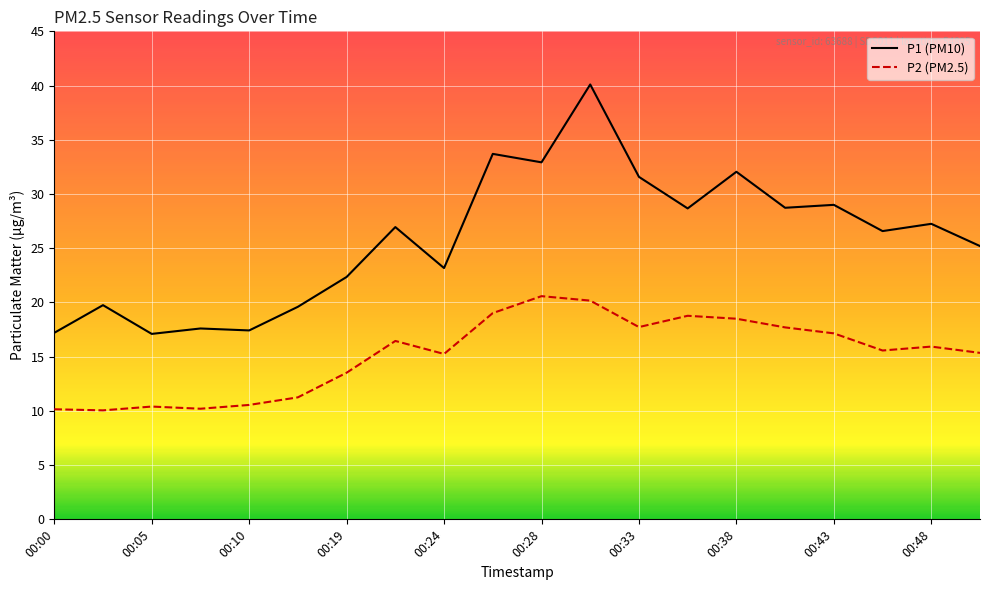

Which series has the widest spread of values?

P1 (PM10)